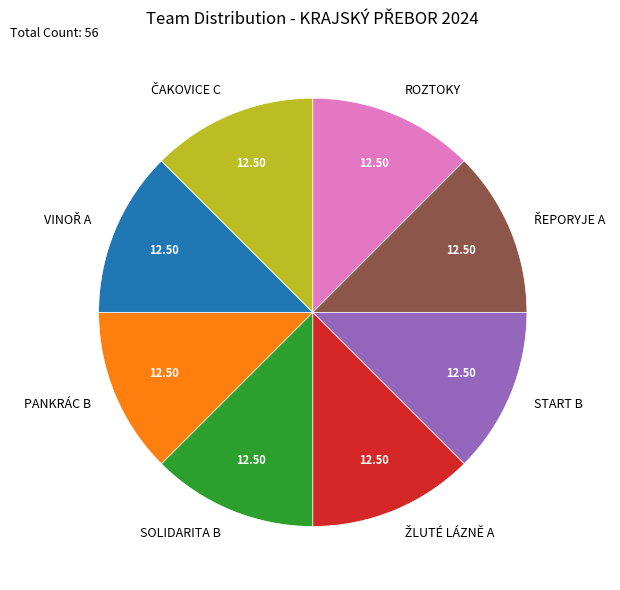

Does START B represent more than half of the total?

No